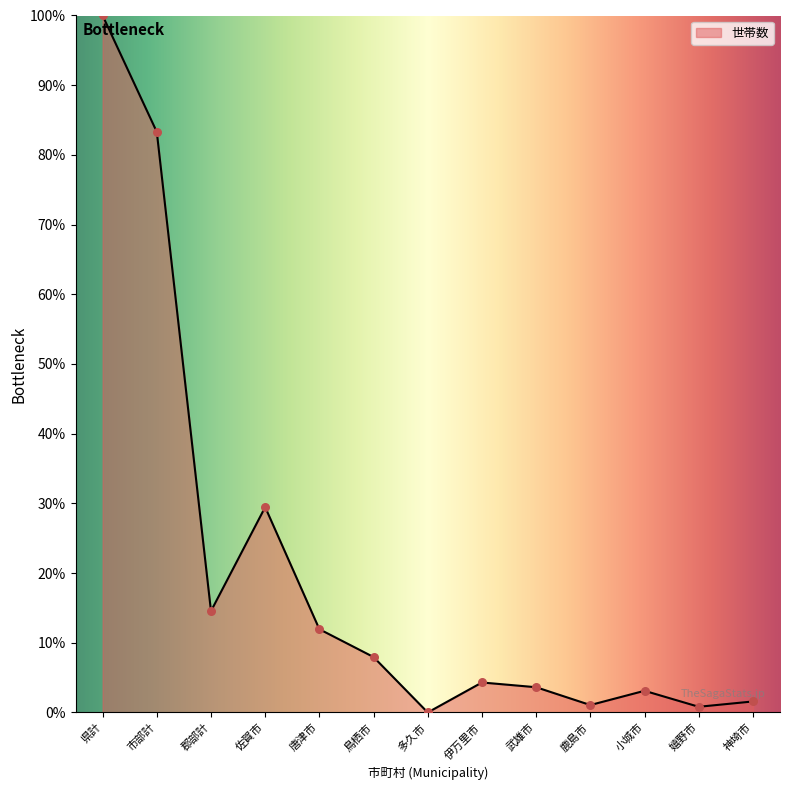

Which has a higher value, 唐津市 or 鳥栖市?

唐津市